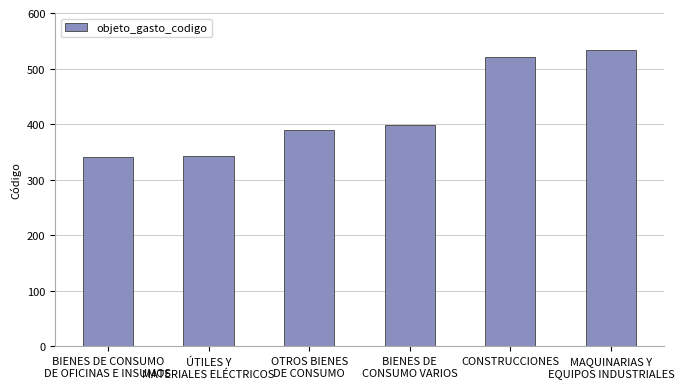

Which has a higher value, BIENES DE
CONSUMO VARIOS or OTROS BIENES
DE CONSUMO?

BIENES DE
CONSUMO VARIOS